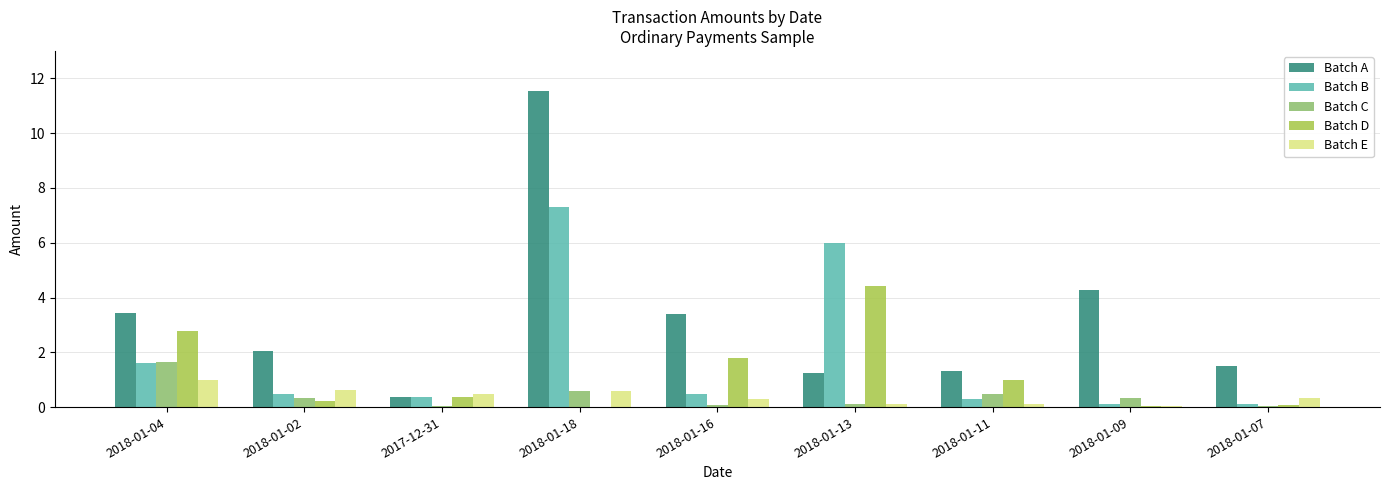

At which category is the sum across all series the highest?

2018-01-18